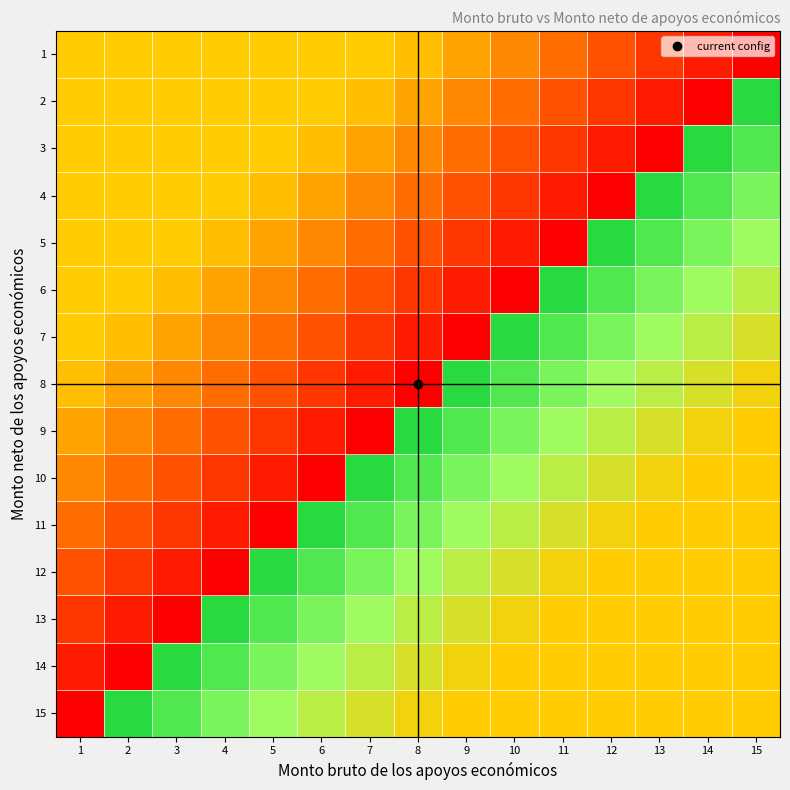

At 12, list the series in order from smallest to largest.

4, 3, 2, 1, 12, 13, 14, 15, 11, 10, 9, 8, 7, 6, 5